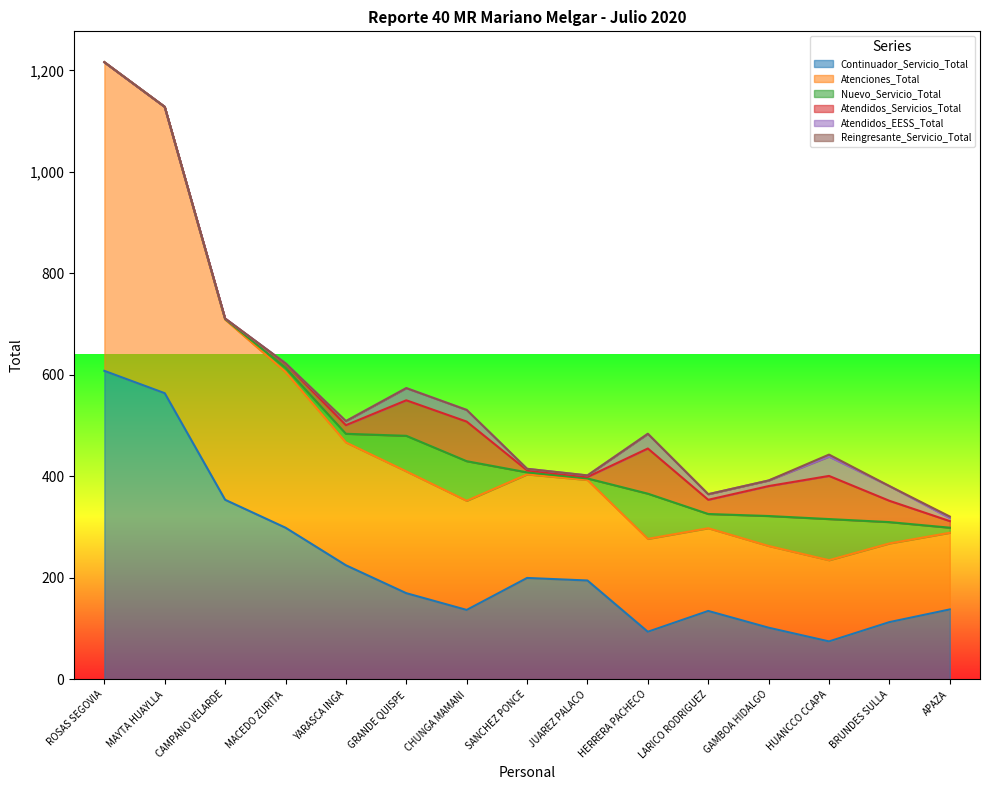

What is the highest value of the Continuador_Servicio_Total series?

608